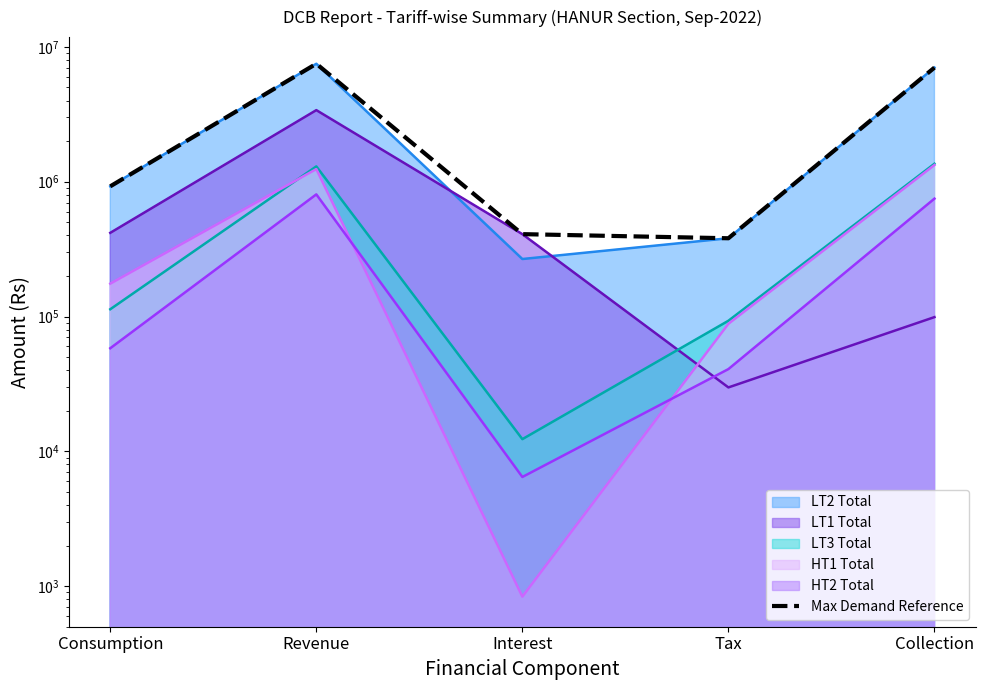

At which category does the data reach its first local valley?

Tax